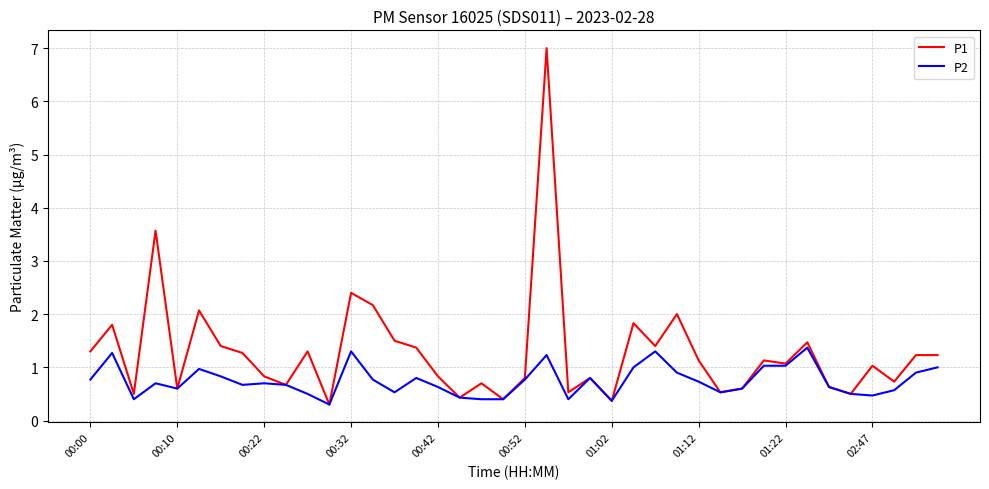

Which series has the largest total across all categories?

P1